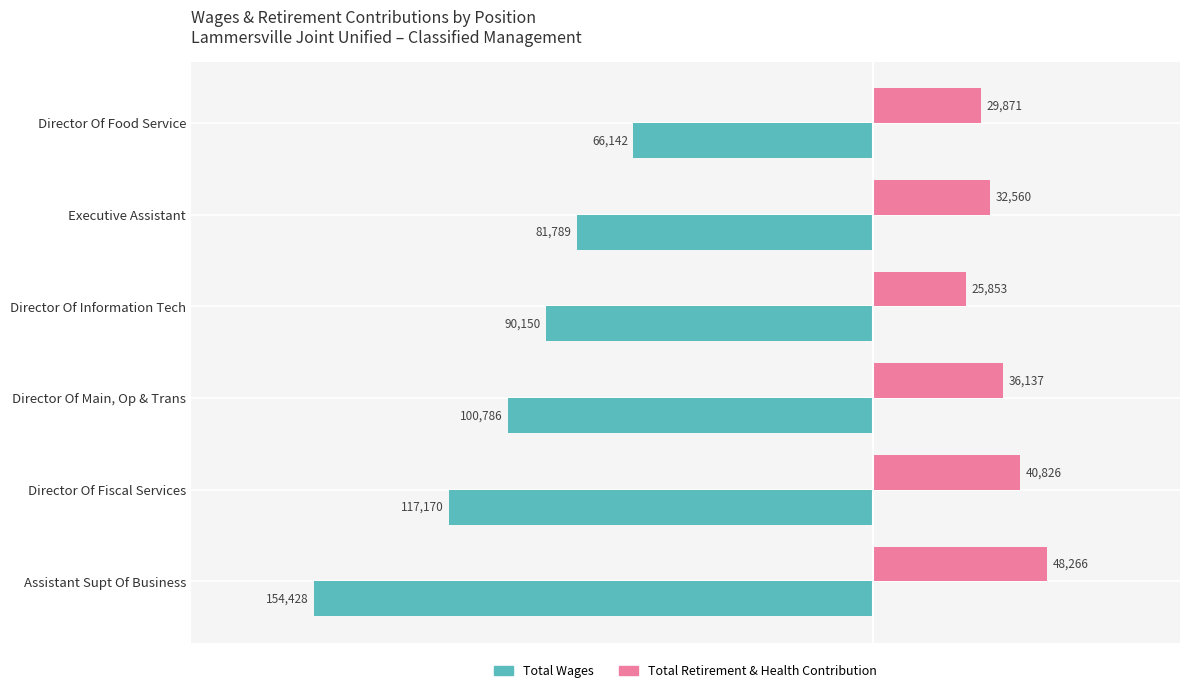

What is the maximum value for Total Wages?

-66142